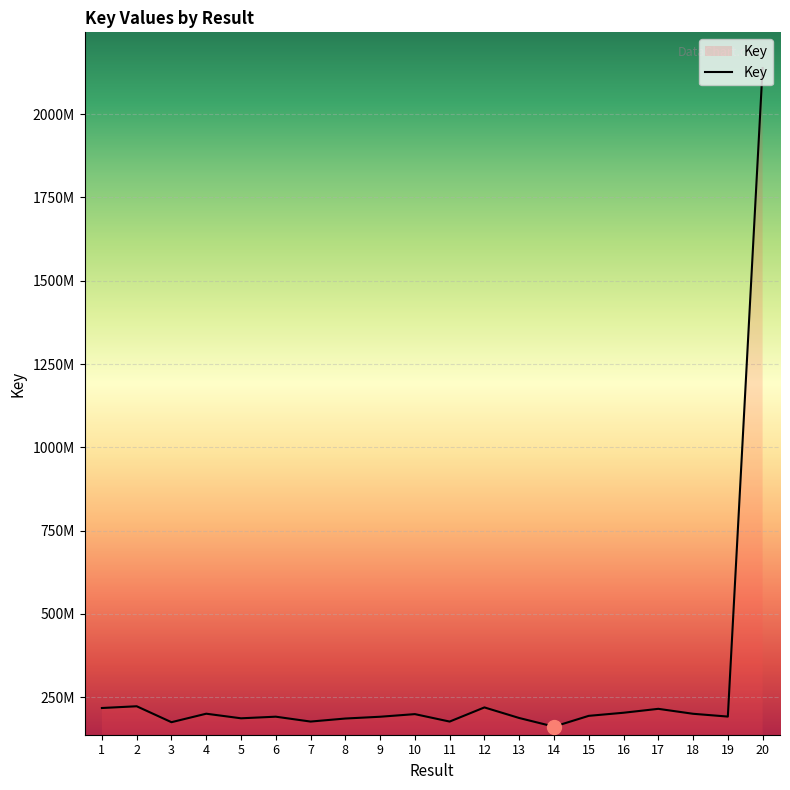

Does the chart display data point markers on the line(s)?

No